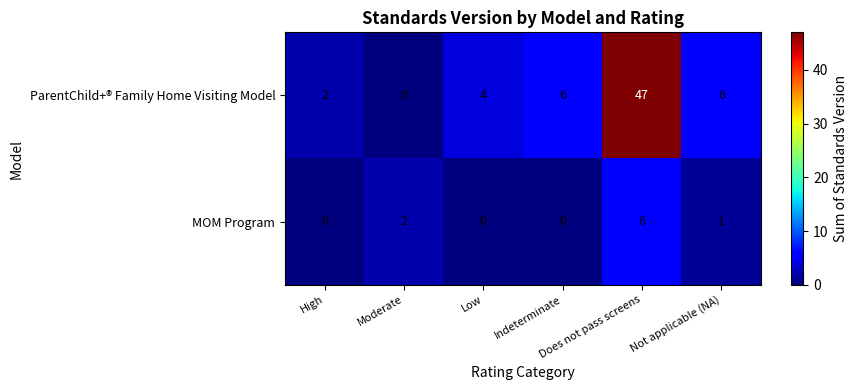

Count the number of categories in the chart.

6